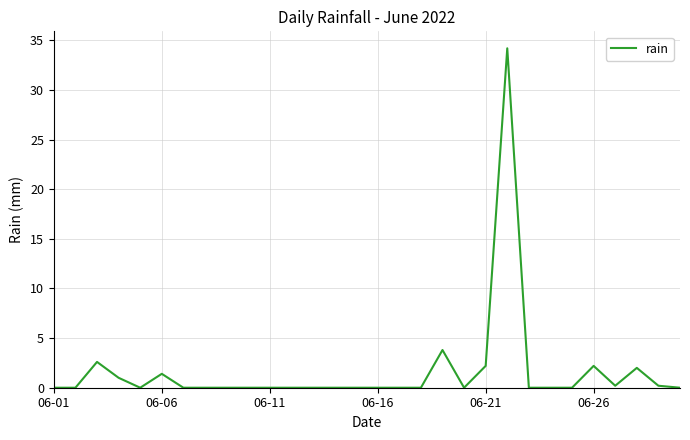

What is the difference between the maximum and minimum values?

34.2